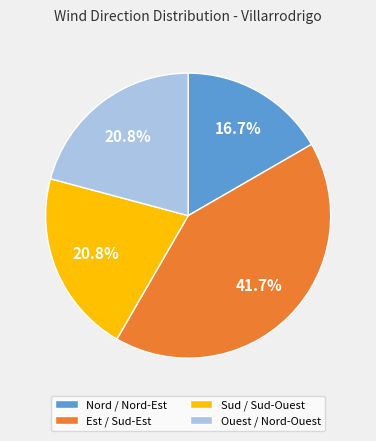

What is the ratio of the value at Ouest / Nord-Ouest to the value at Sud / Sud-Ouest?

1.0